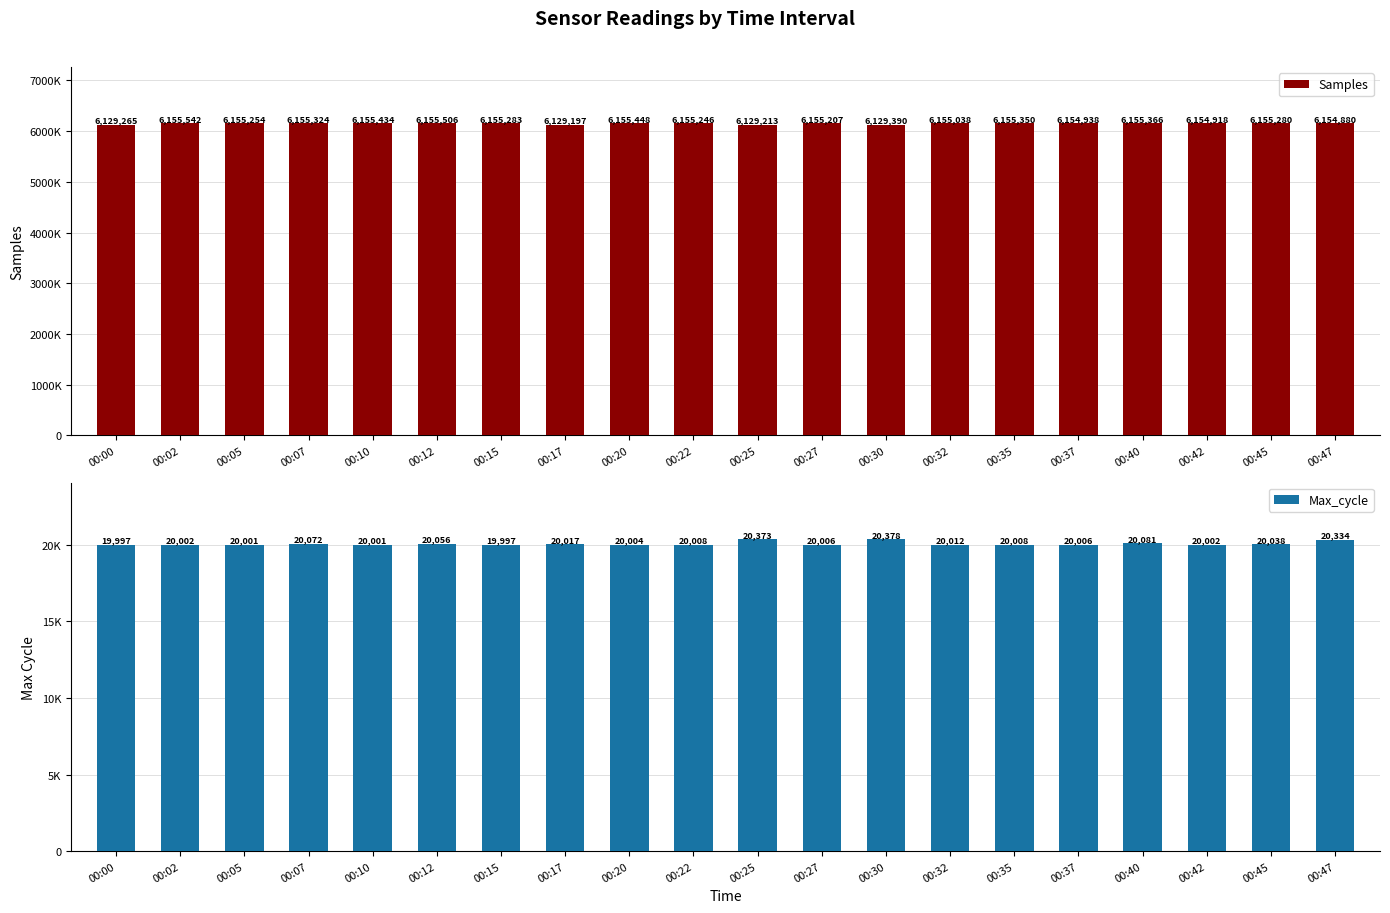

What is the value of the Max_cycle bar at the 11th from the left?

20373